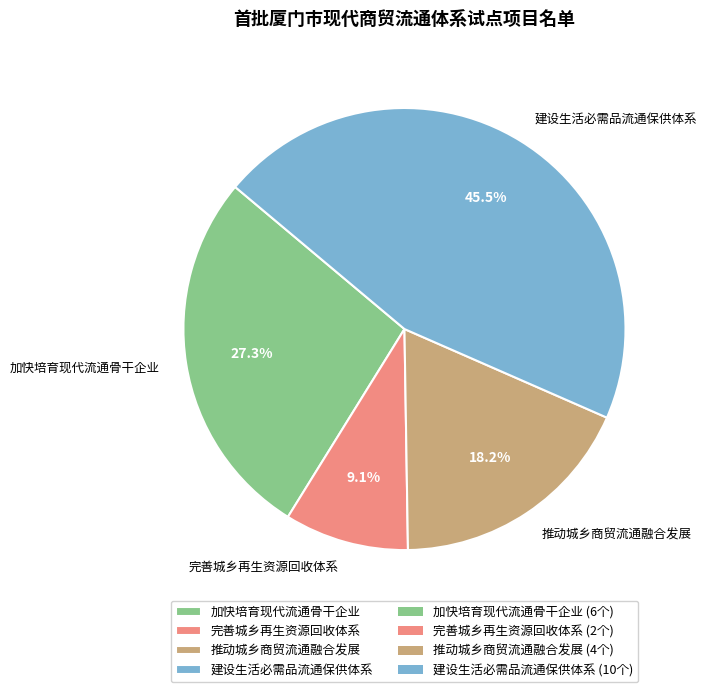

Is there a majority slice in this chart?

No